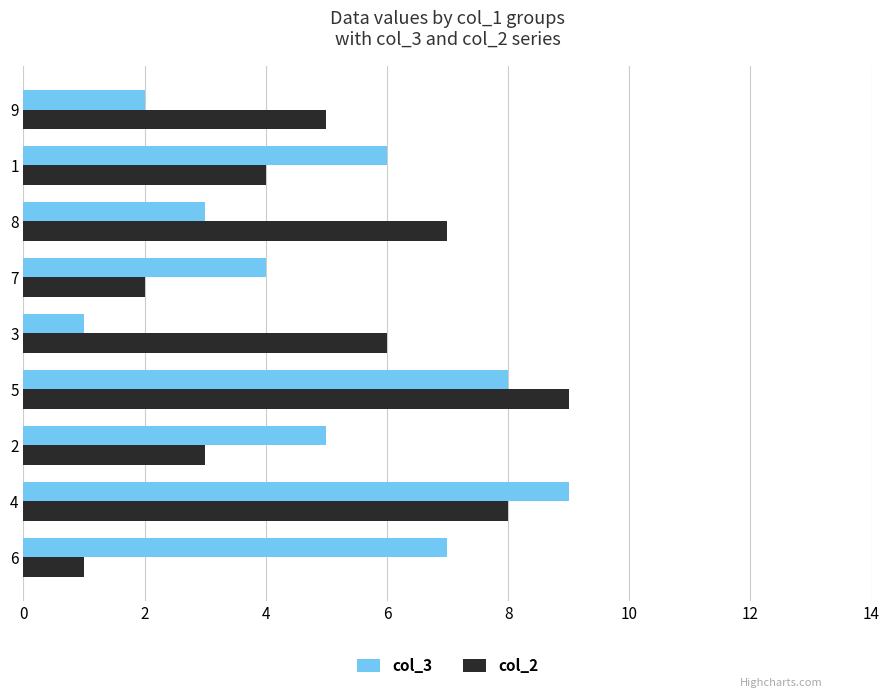

What is the difference between the second highest and minimum values in the col_2 series?

7